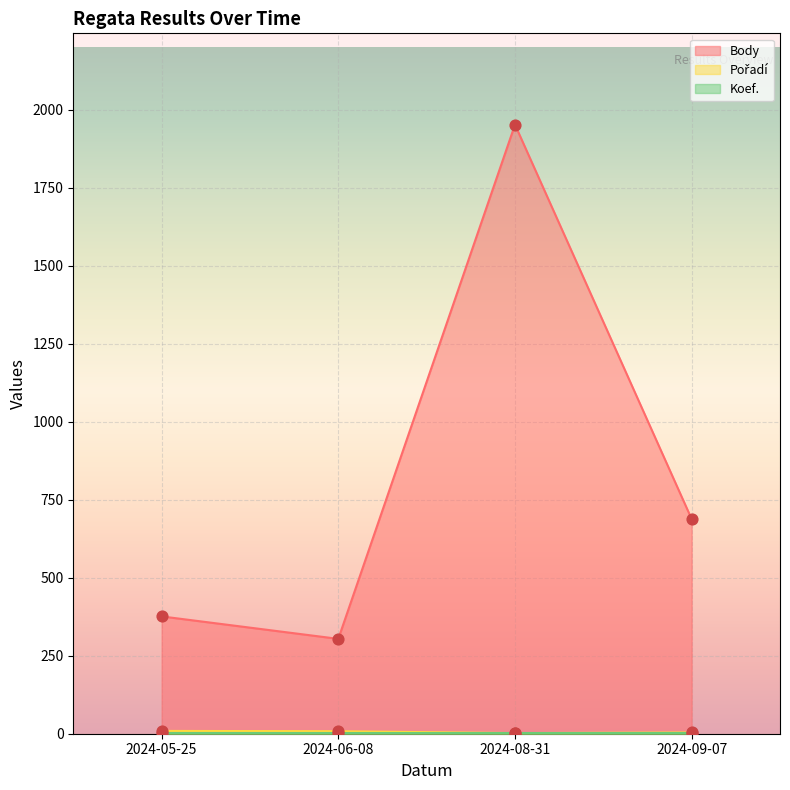

What is the total value across all series at 2024-05-25?

385